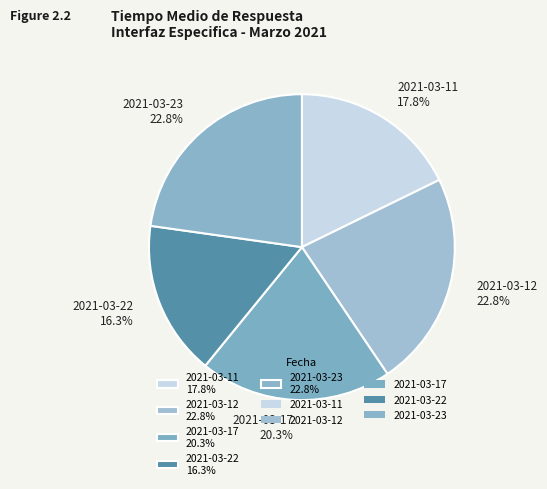

To the nearest percent, what is the combined percentage of 2021-03-23 and 2021-03-17?

43%